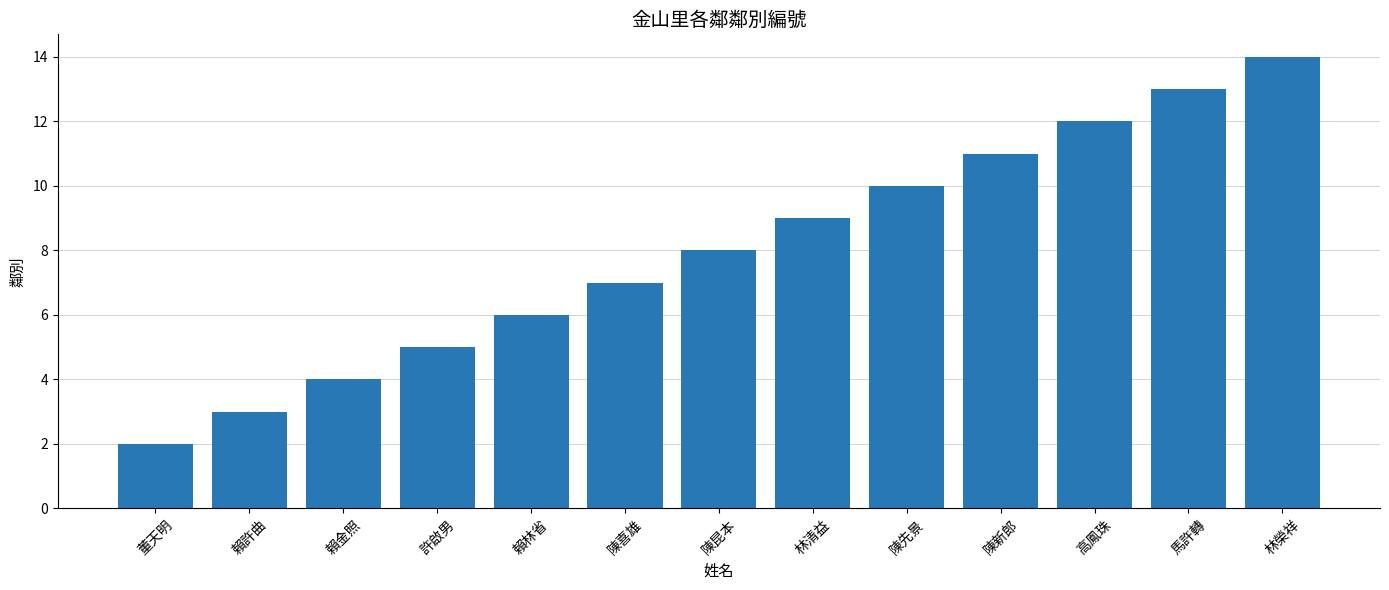

What is the value of the 1st bar from the left?

2